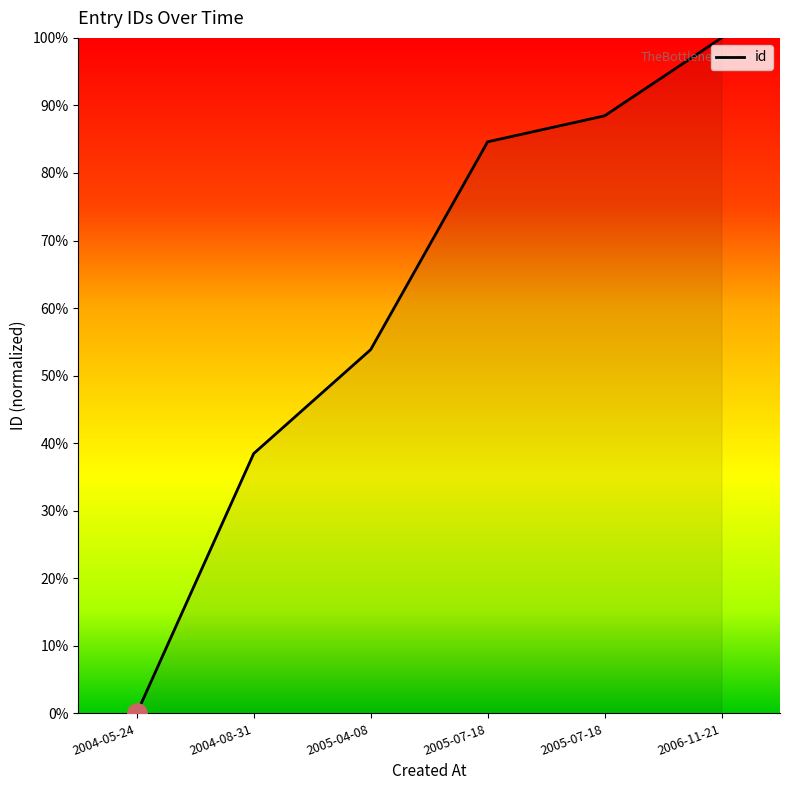

True or false: the data has more than 0 interior local peaks.

False